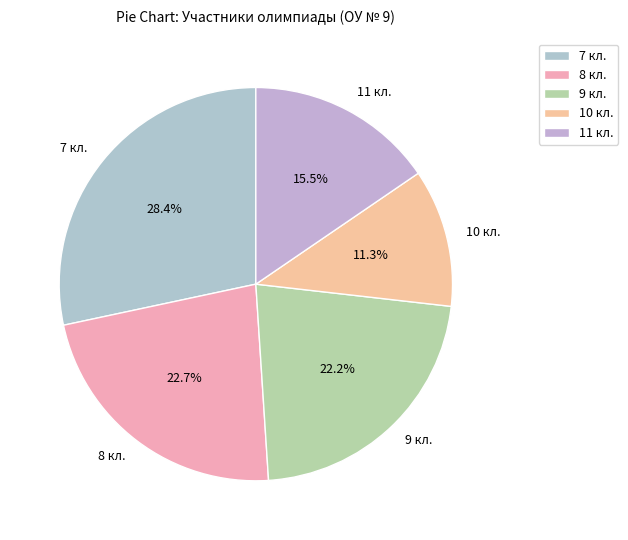

Is it true that 9 кл. is 22% of the pie?

True